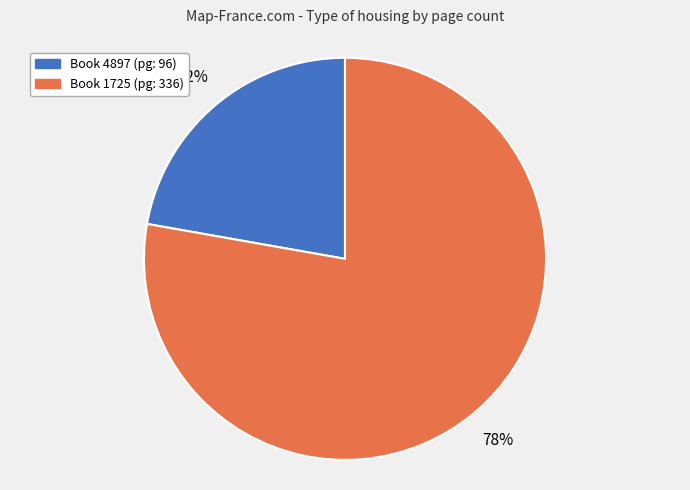

Is the sum of Book 1725 (pg: 336) and Book 4897 (pg: 96) greater than half?

Yes